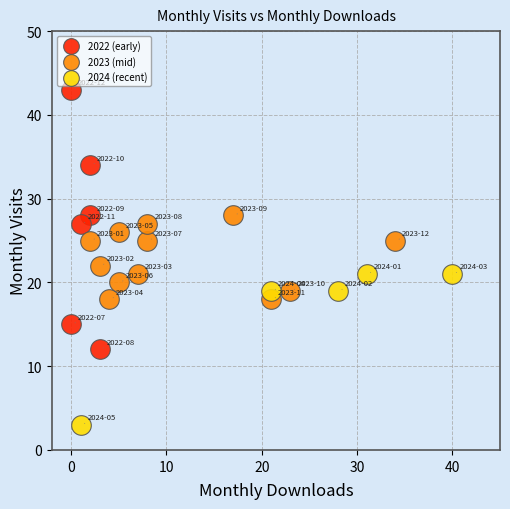

What are all the series names shown in the legend?

2022 (early), 2023 (mid), 2024 (recent)